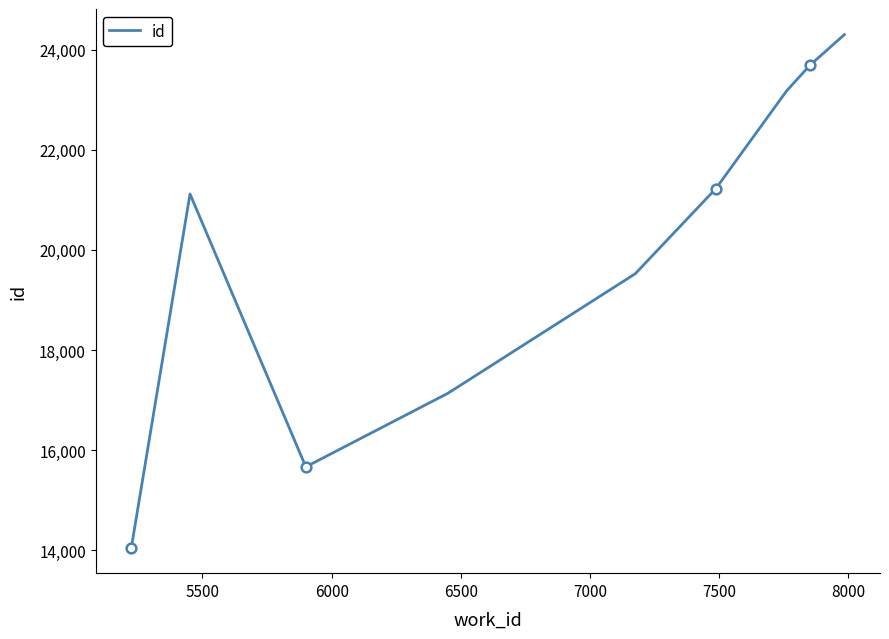

What is the difference between the maximum and minimum values?

10244